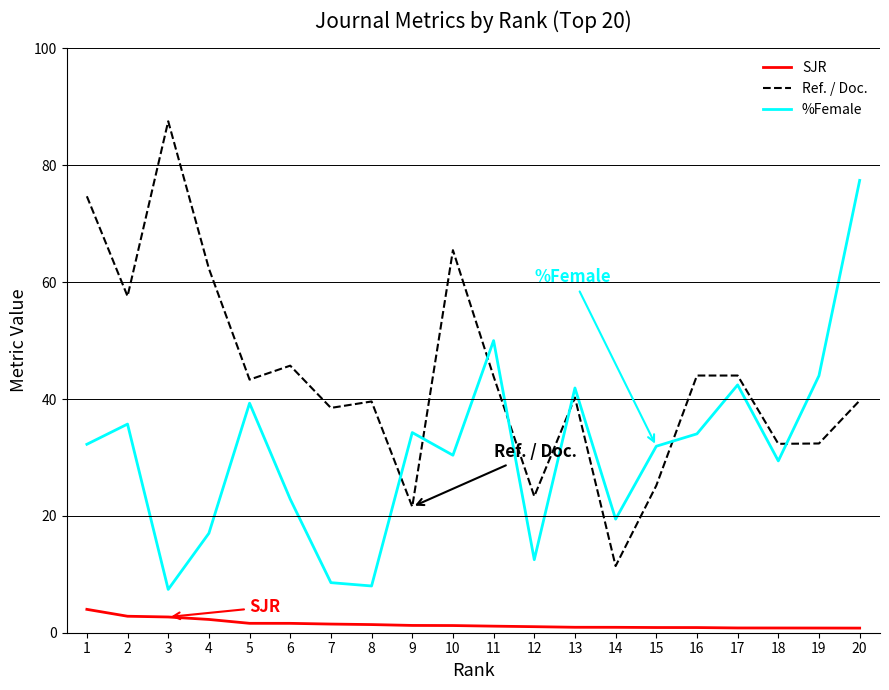

The Ref. / Doc. series shows 17.0 at 18. True or false?

False